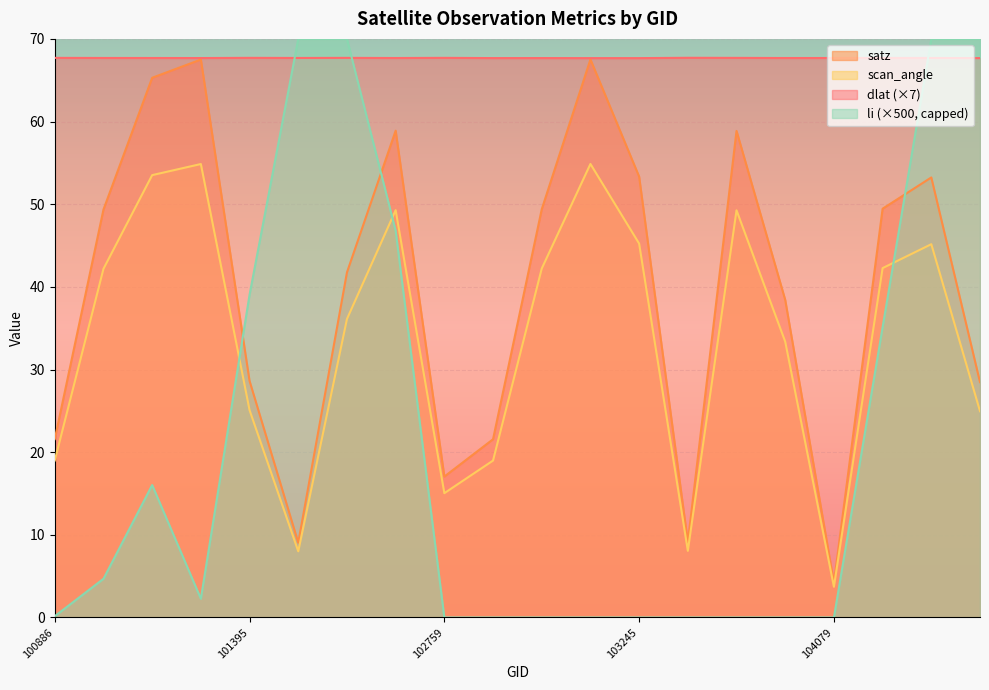

Which series has the largest total across all categories?

dlat (×7)